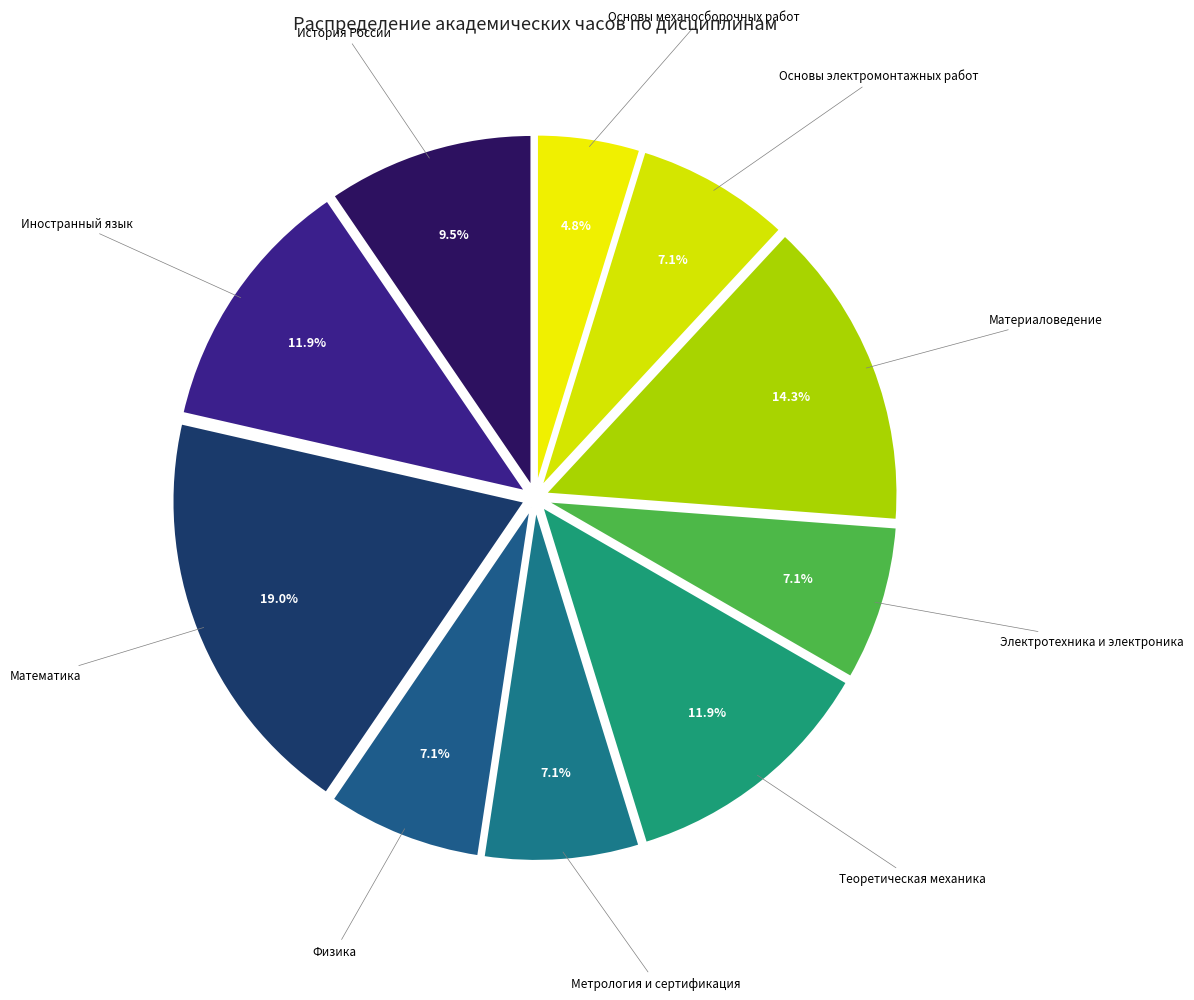

How many slices are in this pie chart?

10